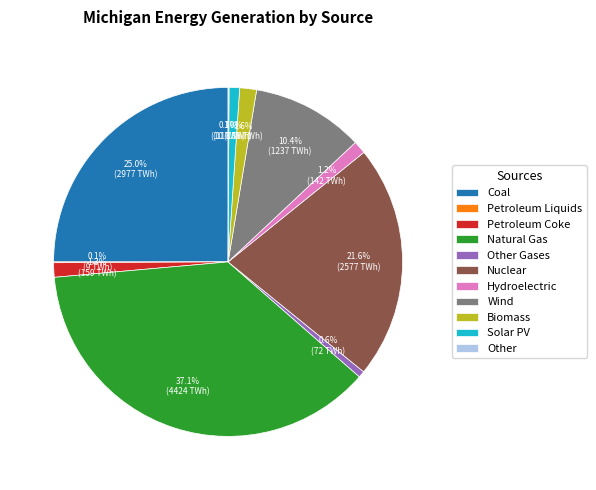

What is the total percentage of Coal and Solar PV?

26.0%